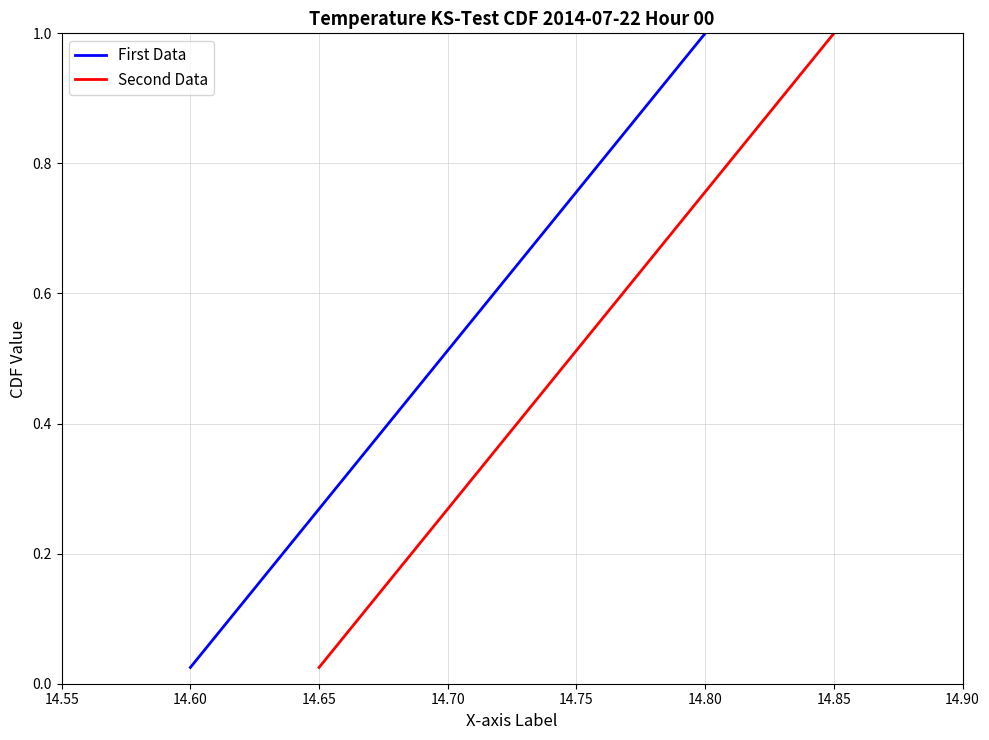

Is this an area chart (filled region under the line)?

No